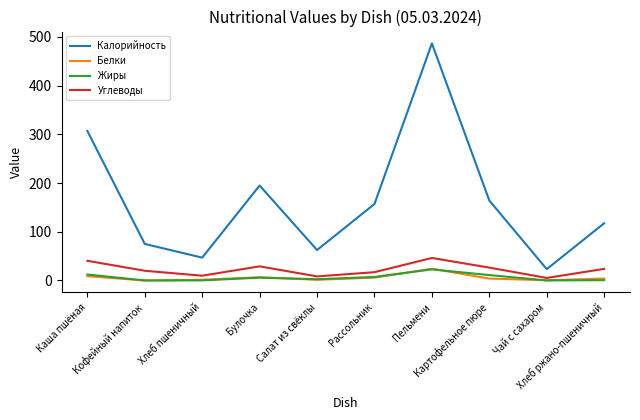

True or false: Калорийность and Белки cross at least once.

False